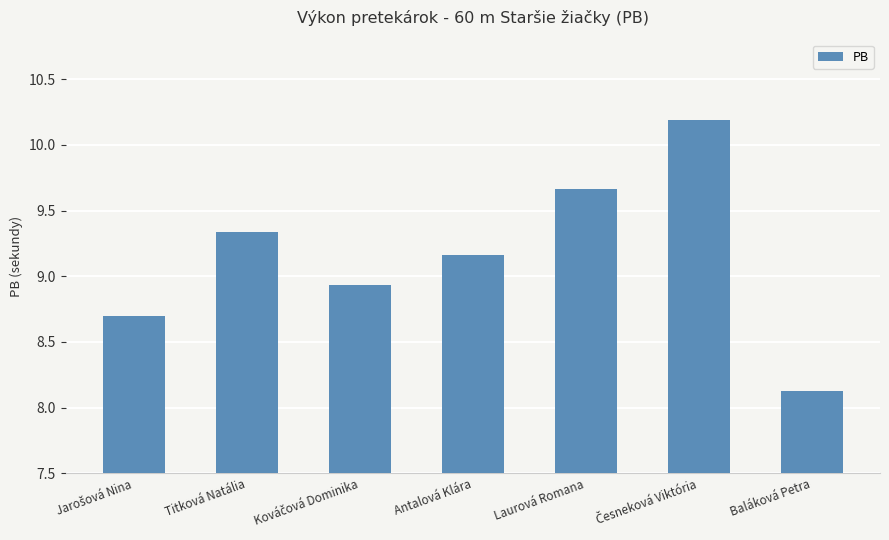

Between Laurová Romana and Baláková Petra, which is larger?

Laurová Romana